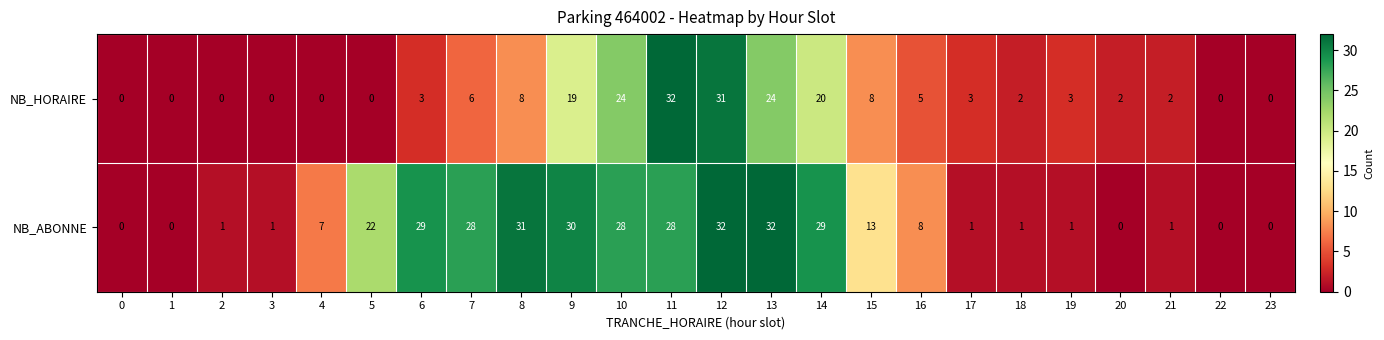

Which series has the largest total across all categories?

NB_ABONNE